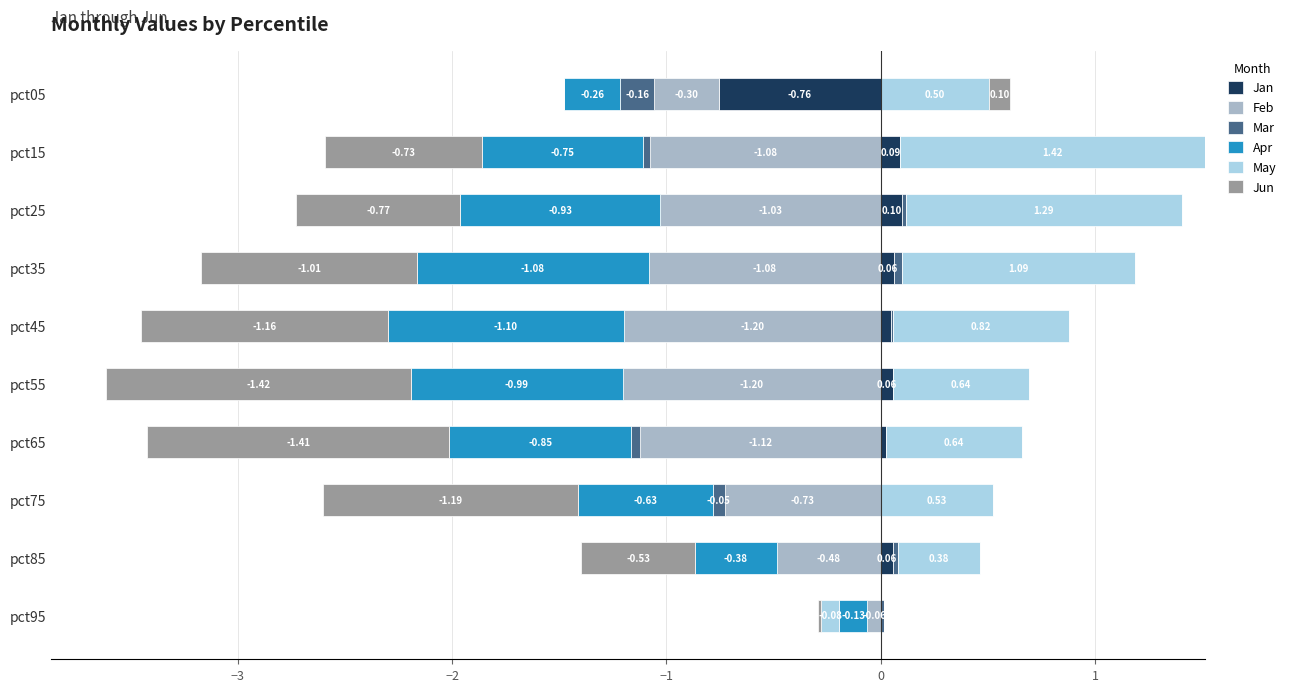

True or false: May has a value of 0.8 at pct45.

True